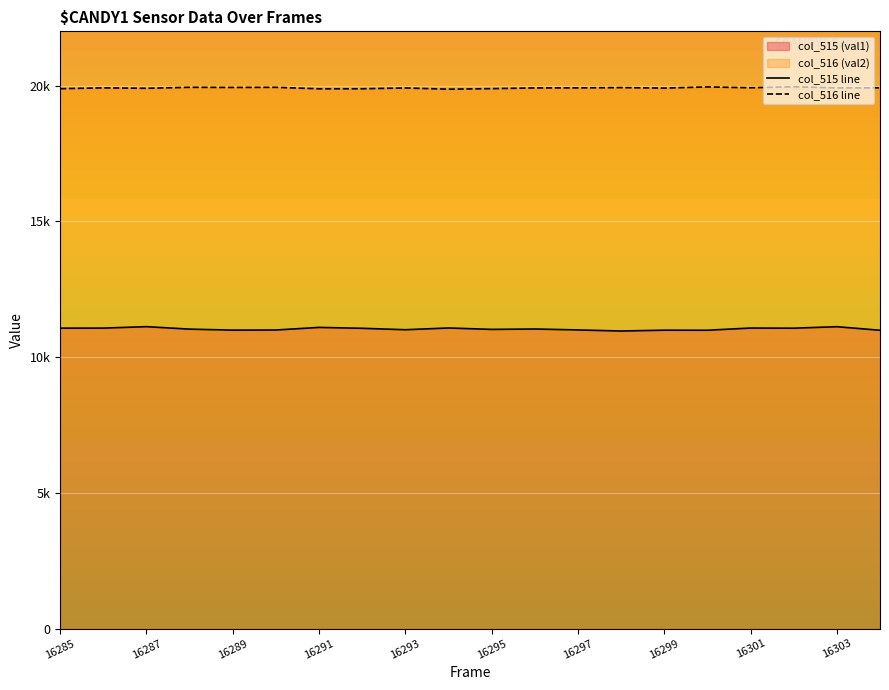

The value of col_515 line at 16295 is 11019.5. True or false?

True